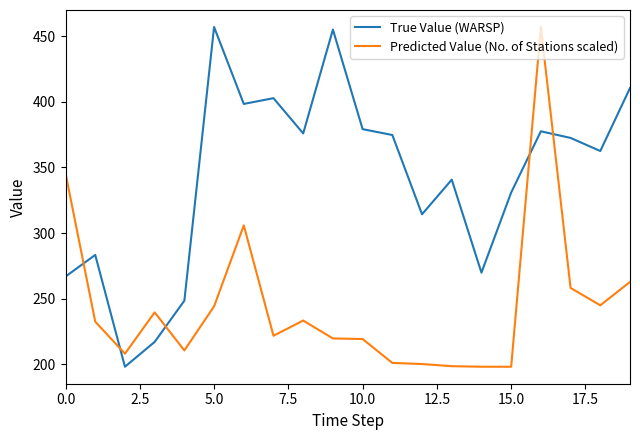

What is the highest value of the Predicted Value (No. of Stations scaled) series?

457.1